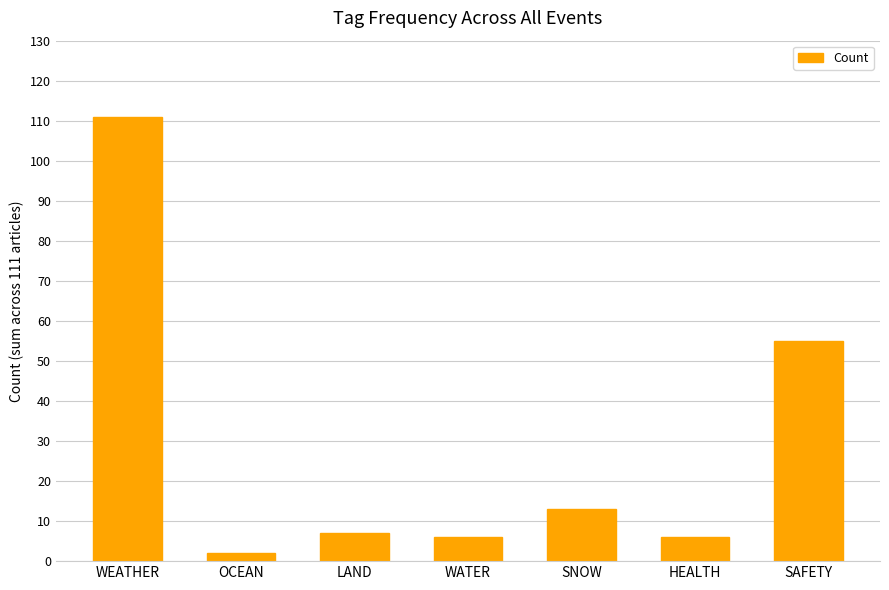

Between SAFETY and WATER, which is larger?

SAFETY